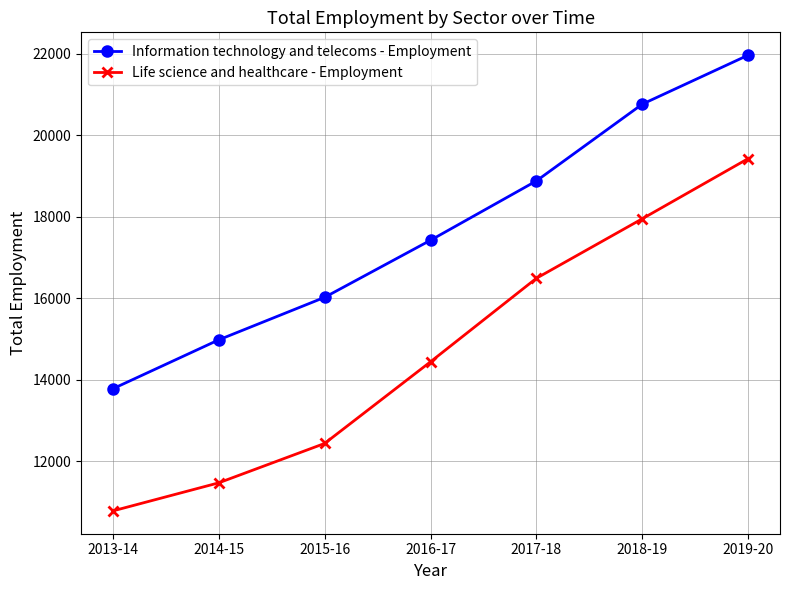

Reading right to left, extract all data points from this chart.

Information technology and telecoms - Employment: 2019-20=21964	2018-19=20762	2017-18=18879	2016-17=17423	2015-16=16023	2014-15=14980	2013-14=13780
Life science and healthcare - Employment: 2019-20=19427	2018-19=17951	2017-18=16491	2016-17=14442	2015-16=12439	2014-15=11473	2013-14=10784